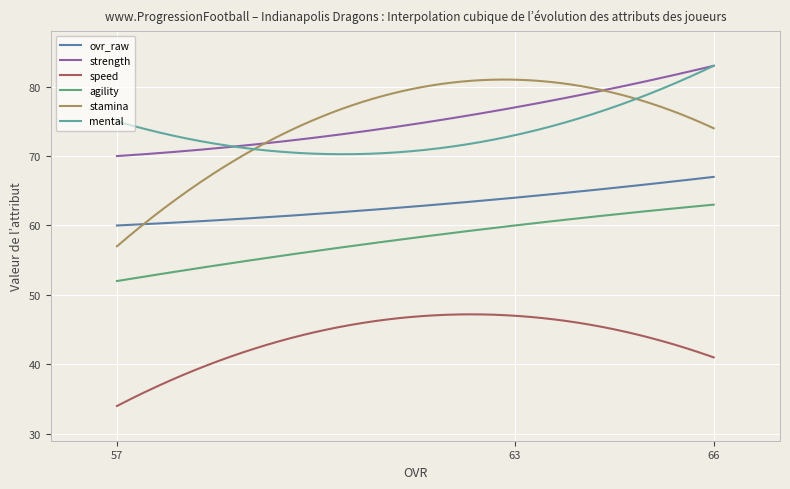

How many lines are shown in the chart?

6